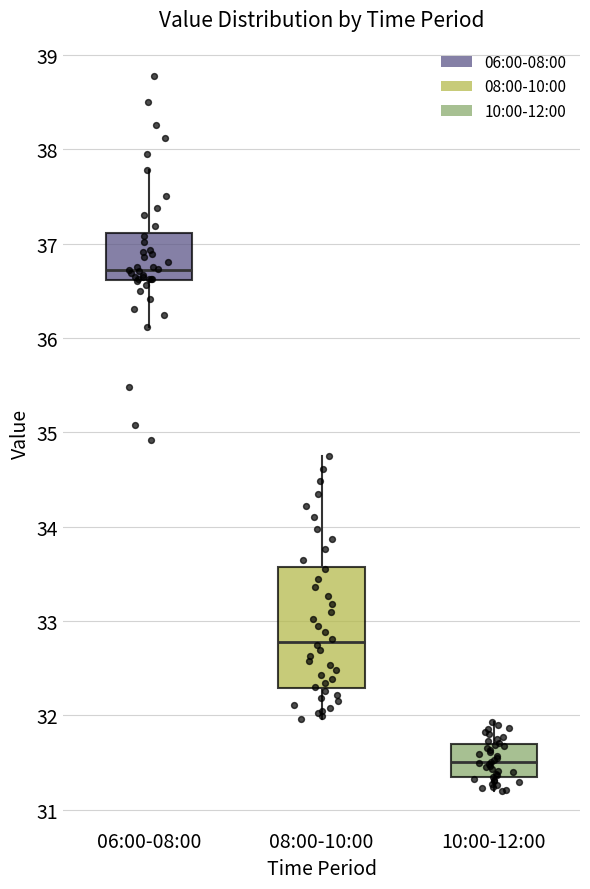

Where is the lower edge of the box for 08:00-10:00 on the y-axis? The values are not printed on the chart, so give them approximately, as read against the axis.

32.3